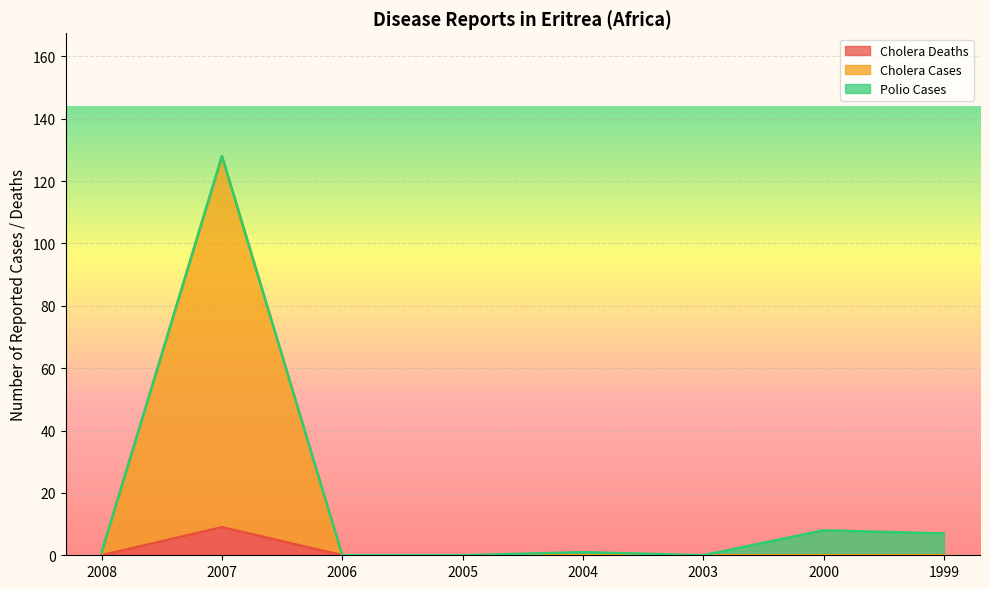

The Cholera Deaths series shows 0 at 2005. True or false?

True